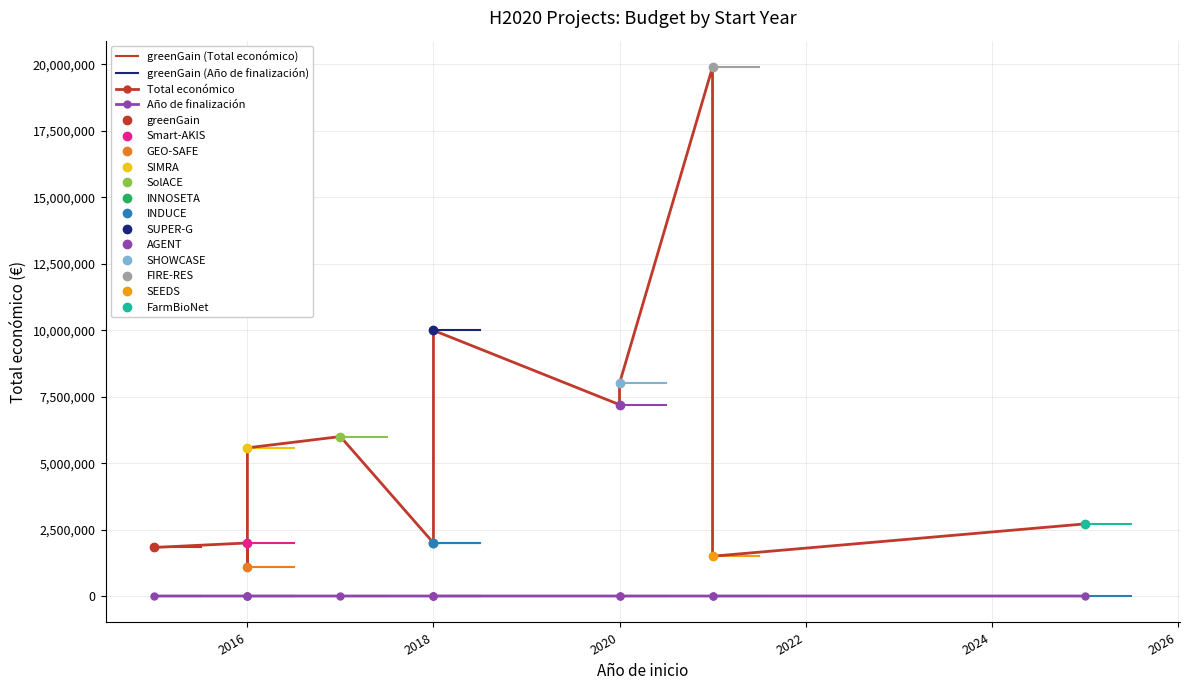

Rank the series by their maximum value, from highest to lowest.

Total económico, Año de finalización